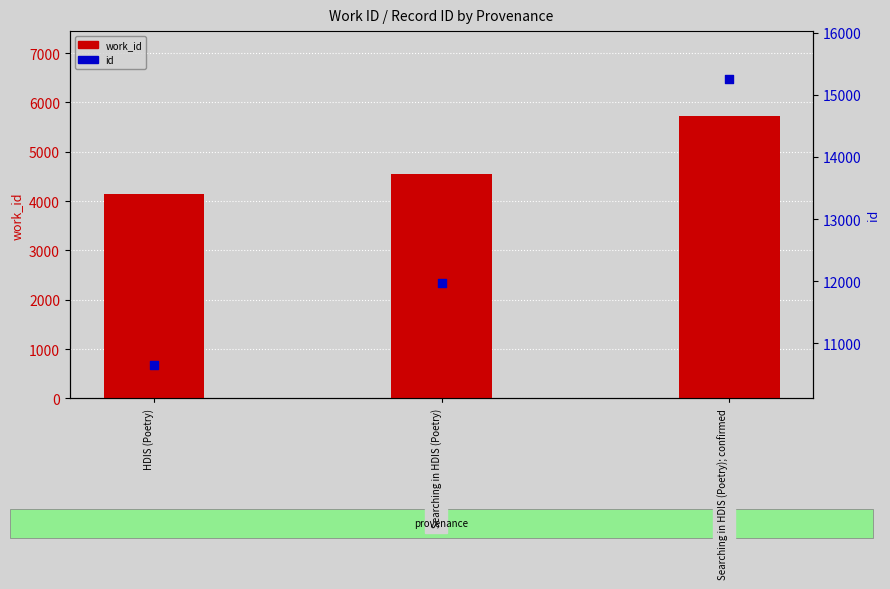

Which series reaches the maximum Y coordinate?

id